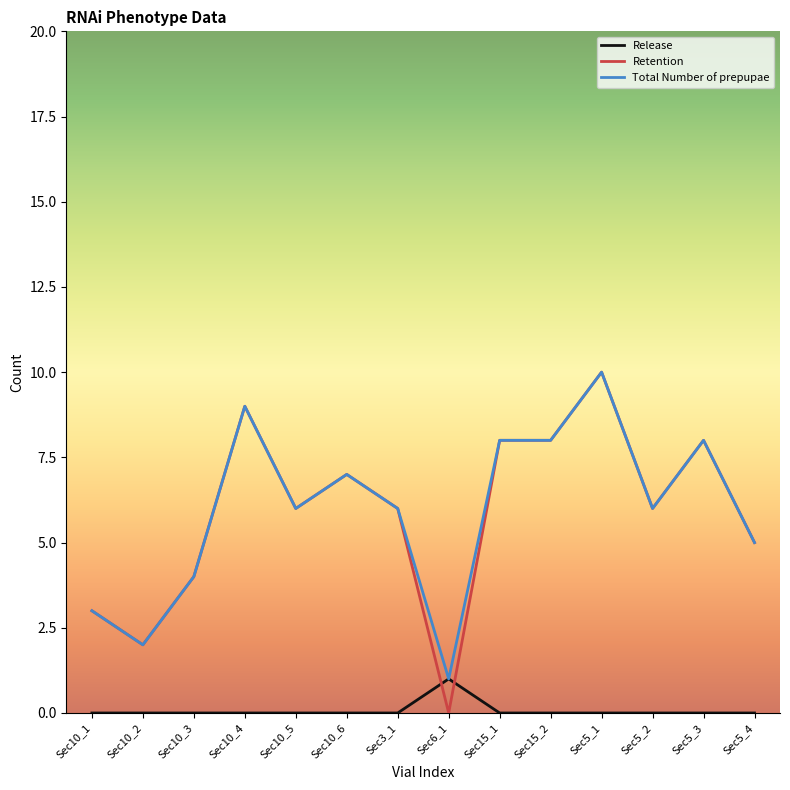

True or false: Retention has a value of 11 at Sec5_2.

False